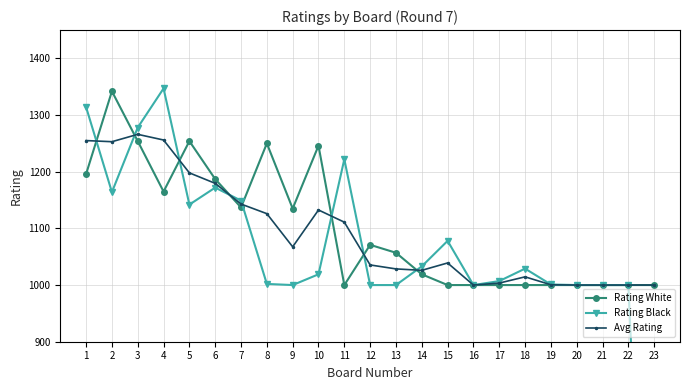

At which category does Rating White reach its first local valley?

4